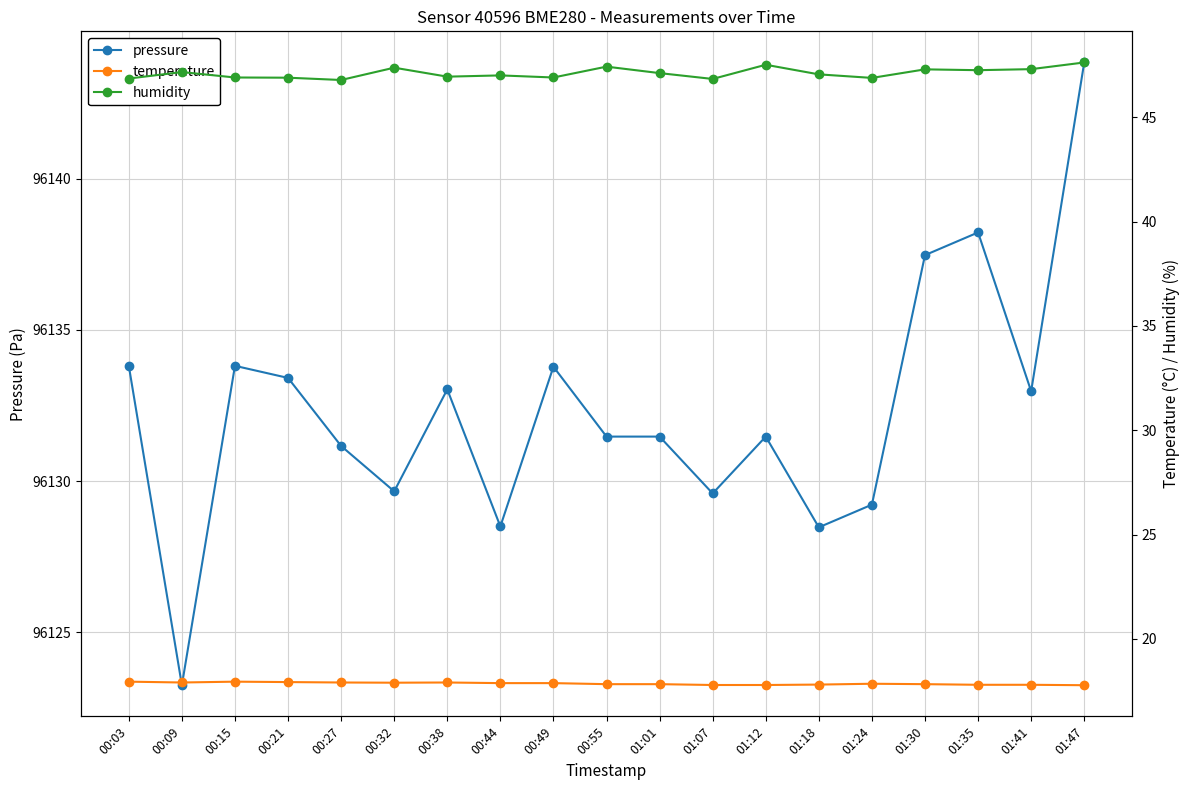

What is the maximum value shown in the chart?

96143.8